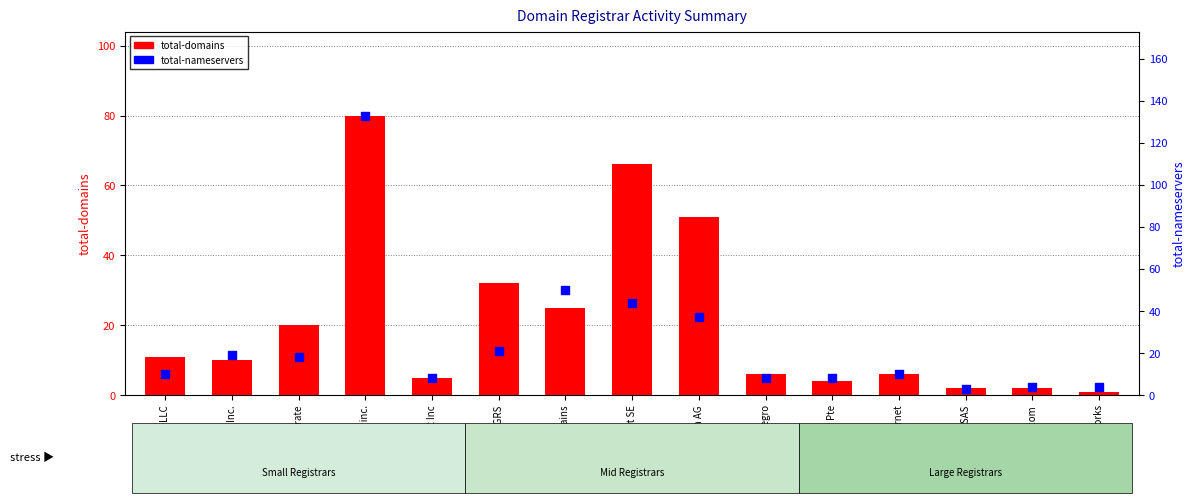

At which category is the sum across all series the highest?

Name.com inc.